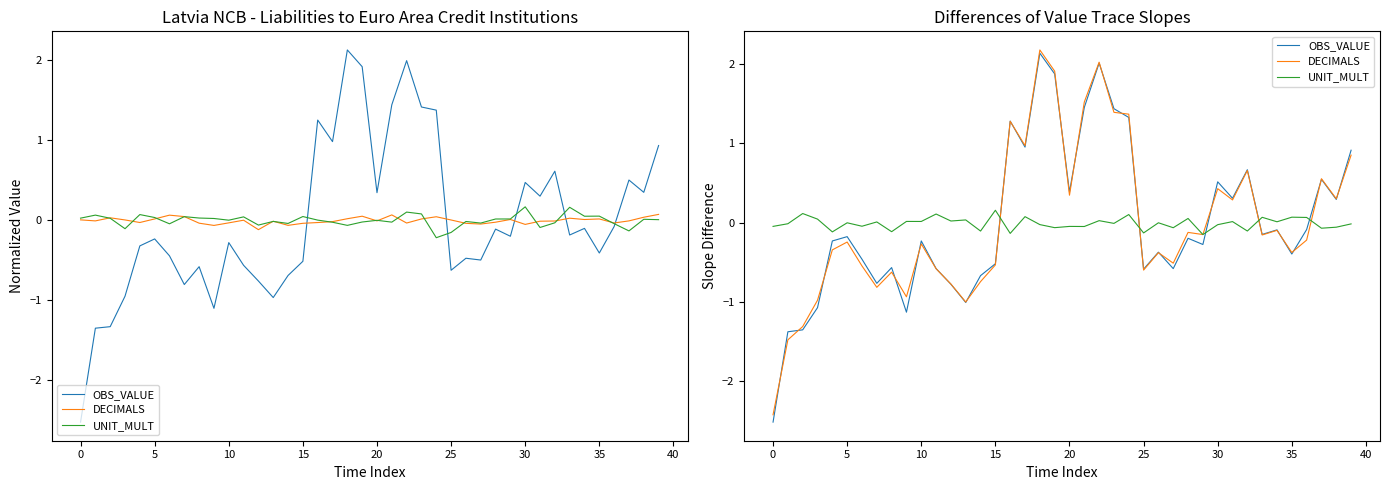

True or false: OBS_VALUE and UNIT_MULT intersect in this chart.

True